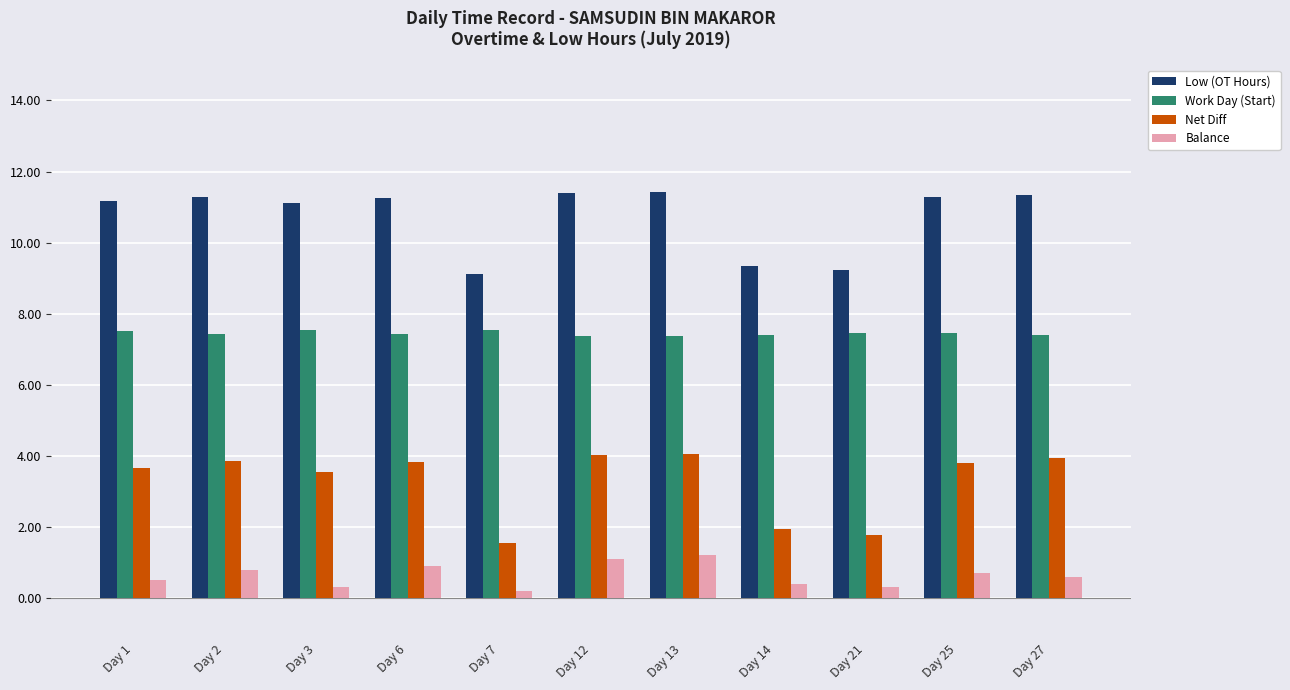

Which series has the widest spread of values?

Net Diff